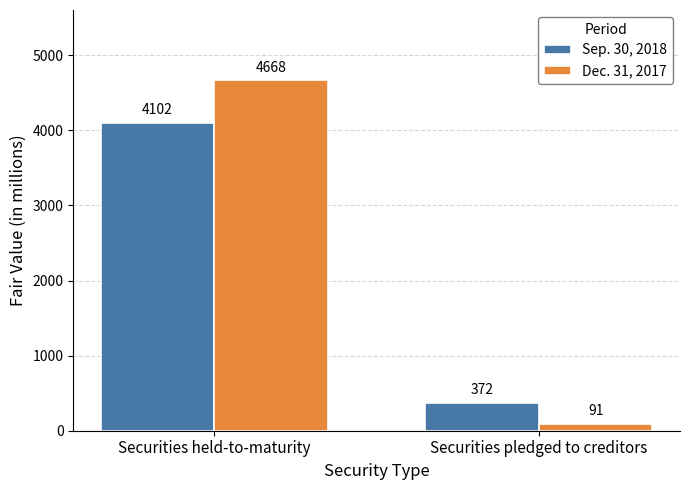

Where is Dec. 31, 2017 nearest to the value 2379?

Securities pledged to creditors